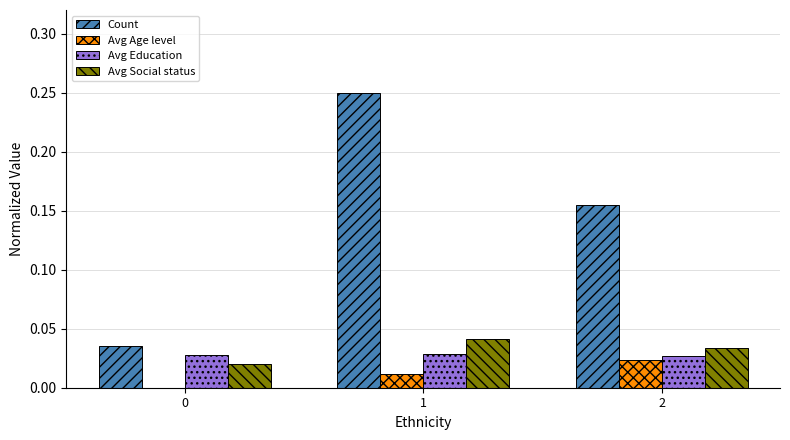

Between 0 and 1, which series saw the biggest shift?

Count